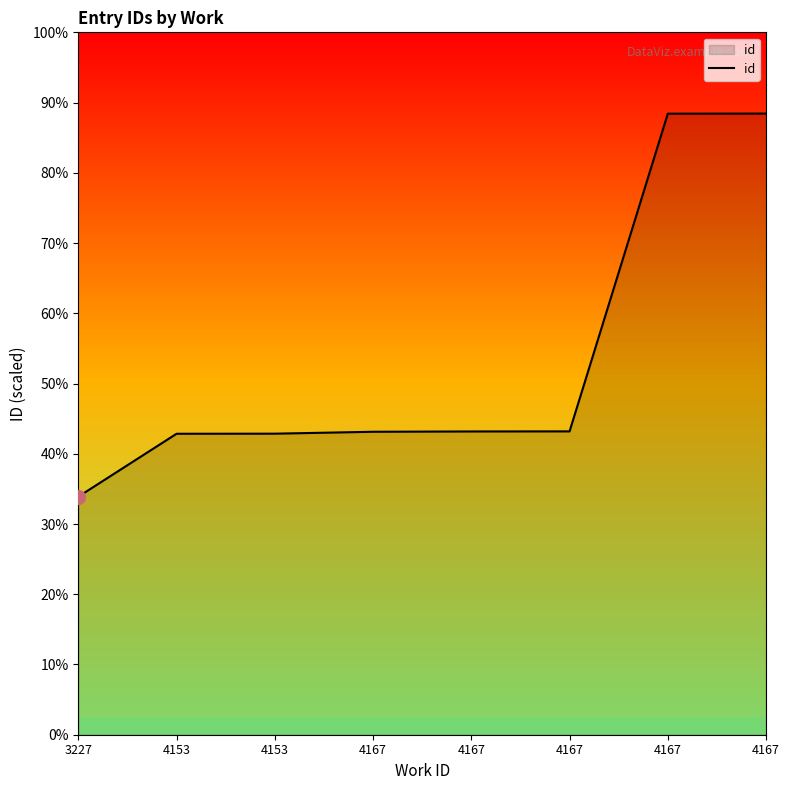

Read the value at 4167, to the nearest 10.

10790